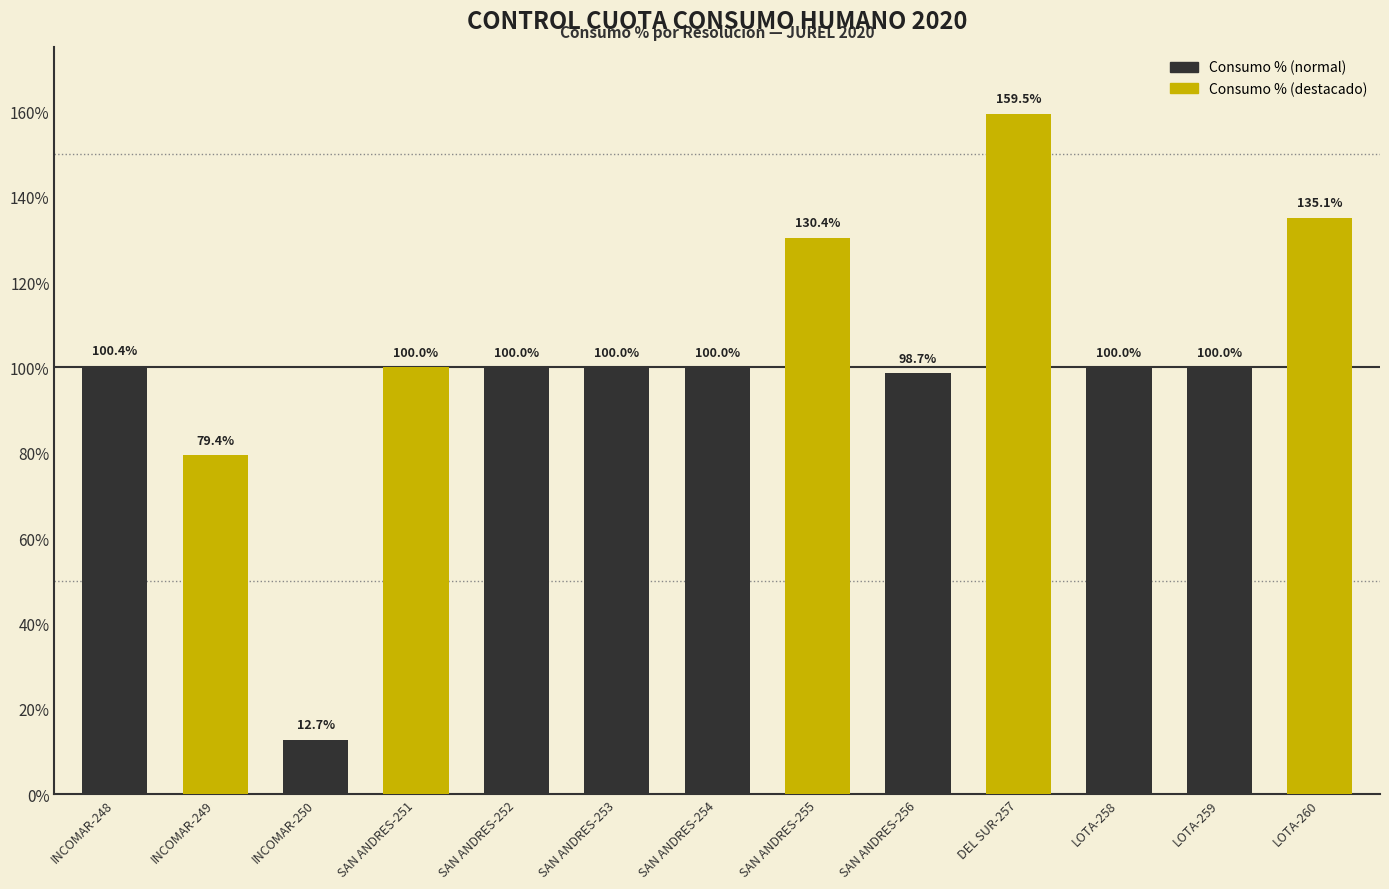

What is the label of the 4th bar from the right?

DEL SUR-257